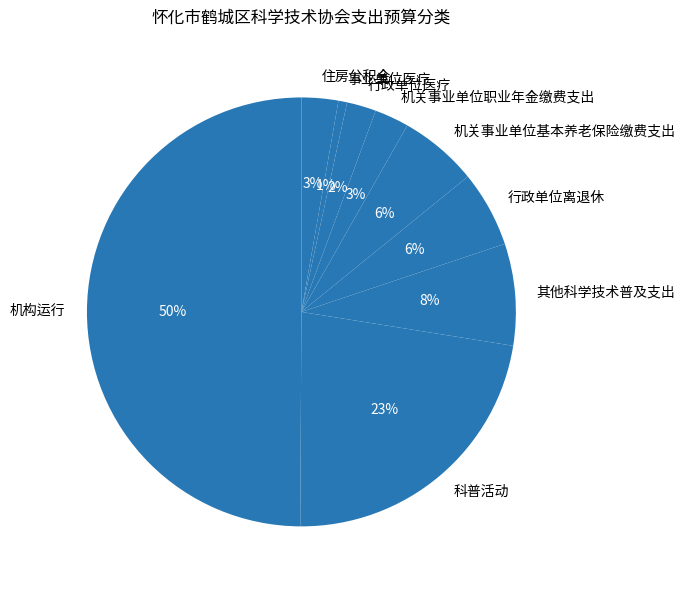

Is 其他科学技术普及支出 the majority of the pie?

No